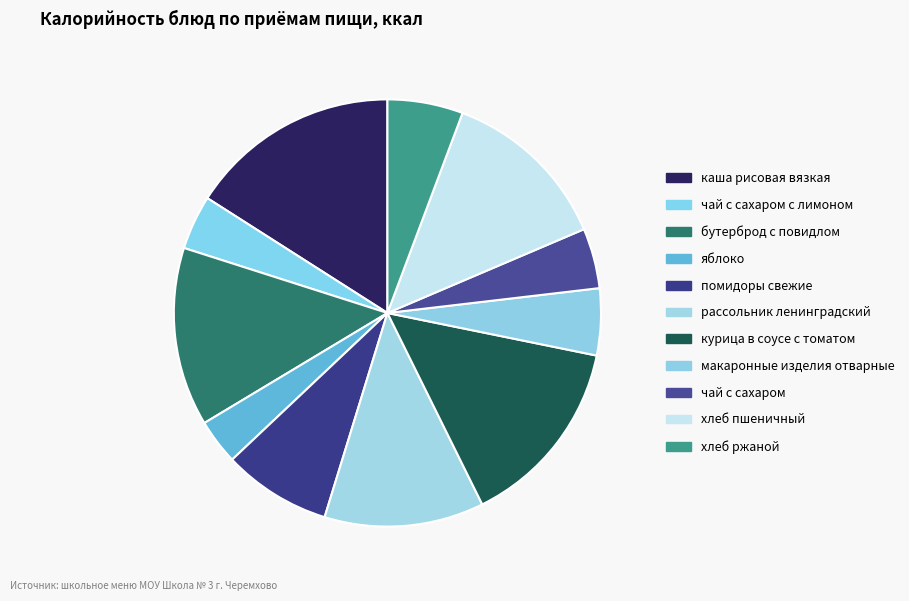

Is it true that макаронные изделия отварные is 11% of the pie?

False